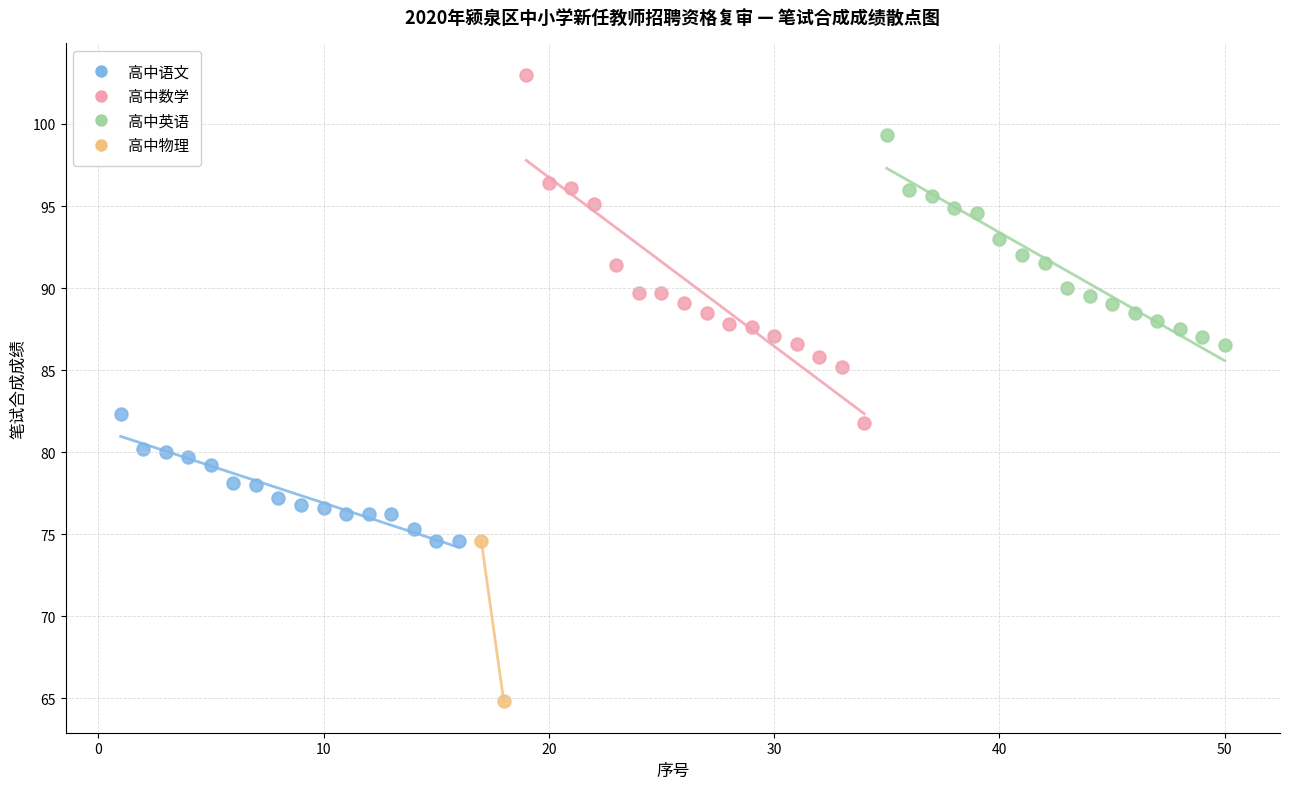

Which series has the largest Y range (max minus min)?

高中数学